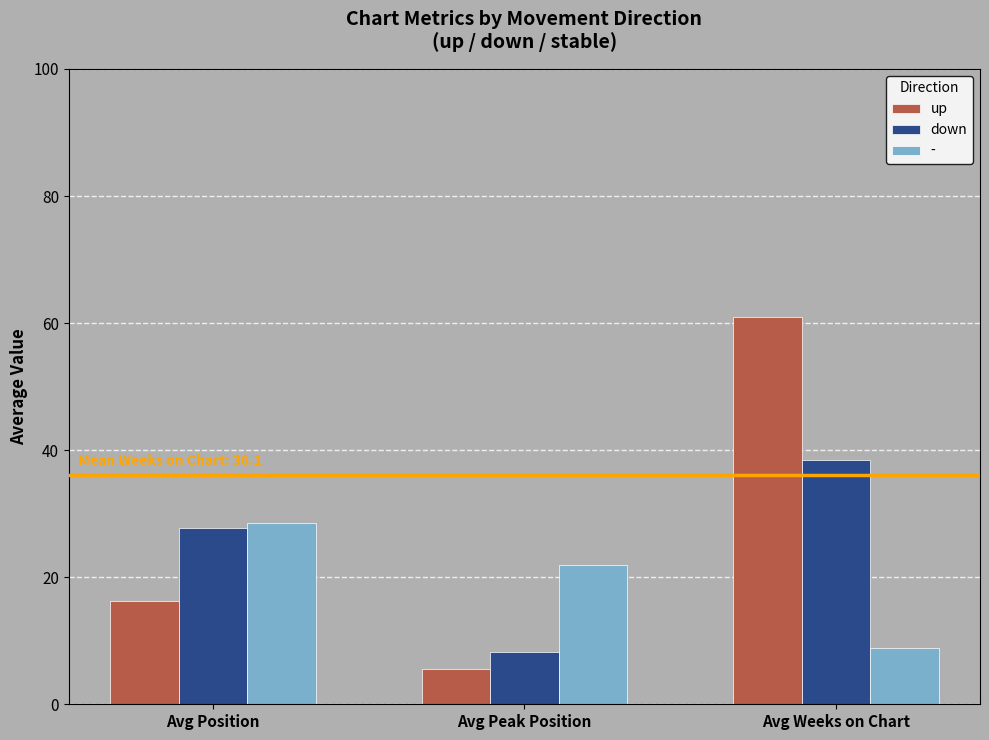

Which series has the largest range (max minus min)?

up